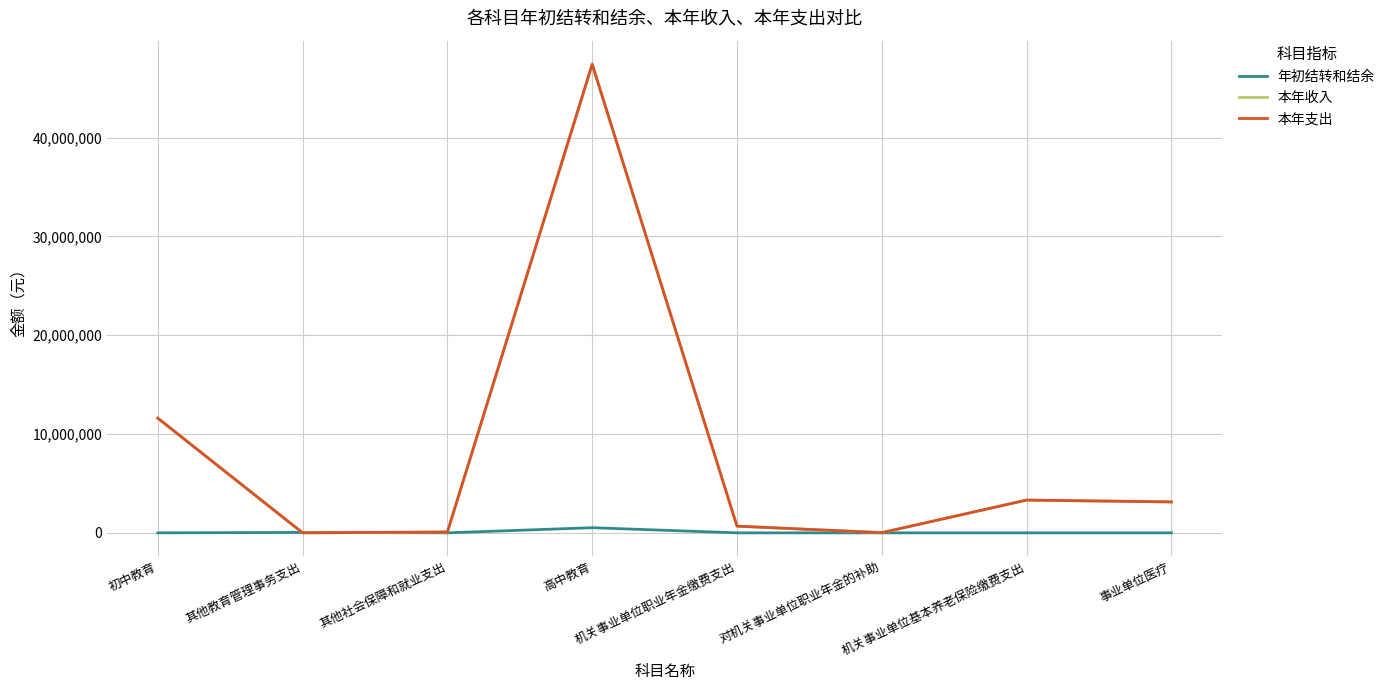

True or false: 本年收入 has a value of 20406599.5 at 高中教育.

False